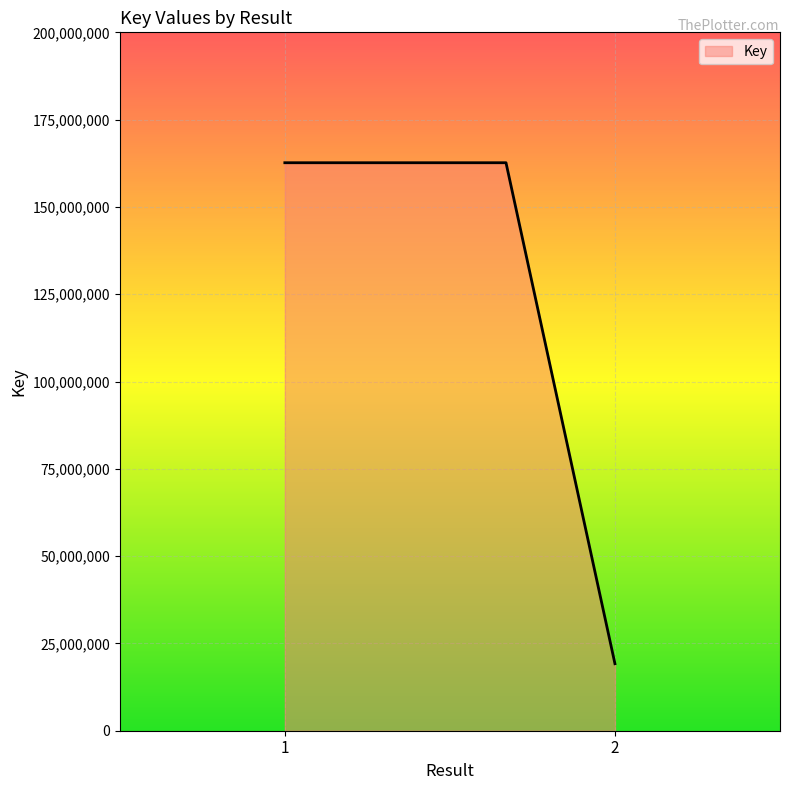

How many values are below 162657604?

1